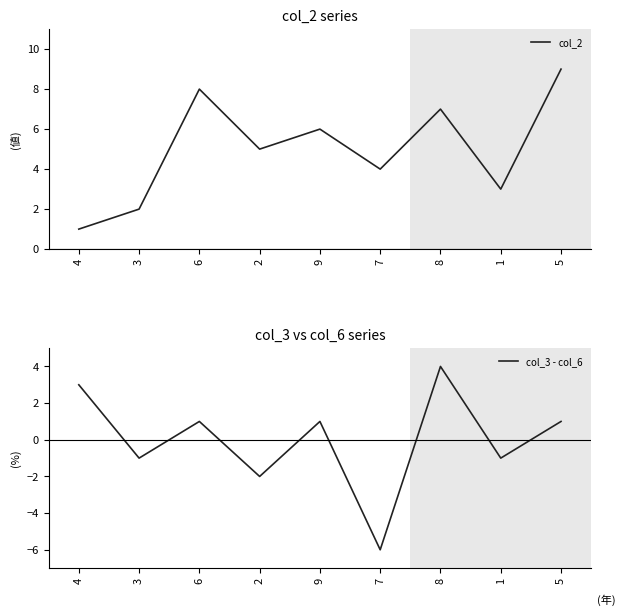

Rank the categories by col_2 value from highest to lowest.

5, 6, 8, 9, 2, 7, 1, 3, 4